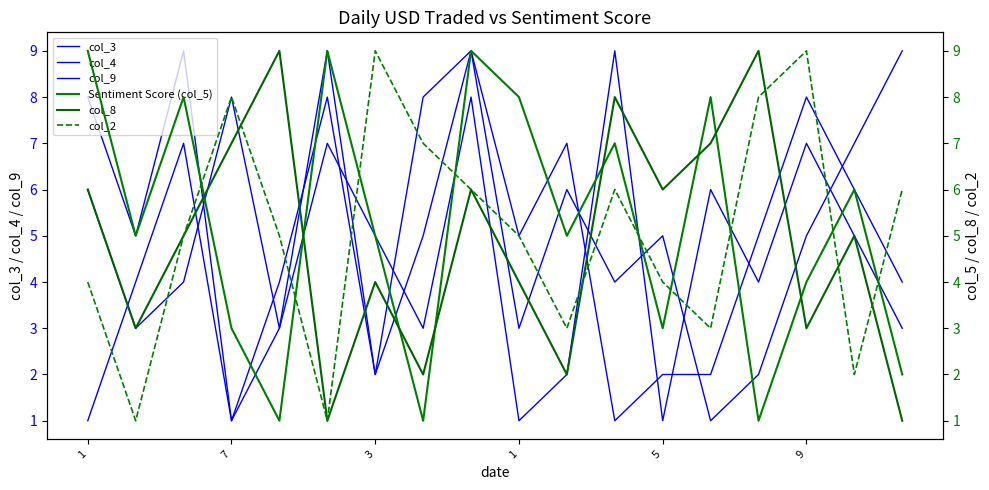

What are all the series names shown in the legend?

col_3, col_4, col_9, Sentiment Score (col_5), col_8, col_2